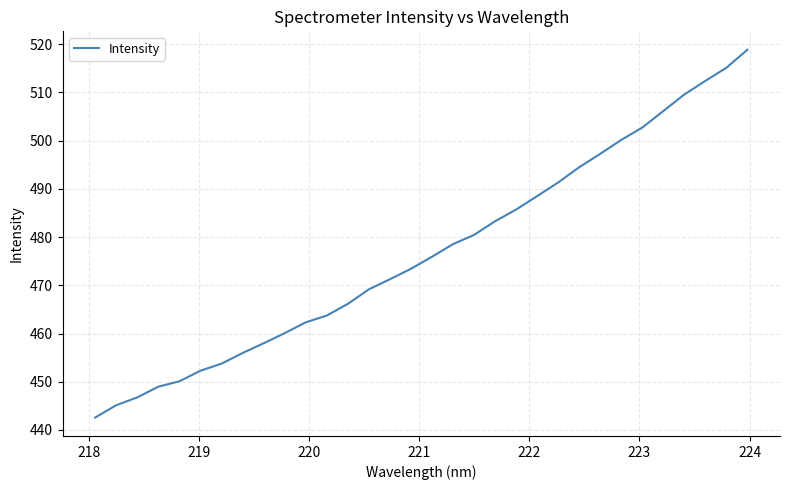

What is the difference between the maximum and minimum values?

76.3